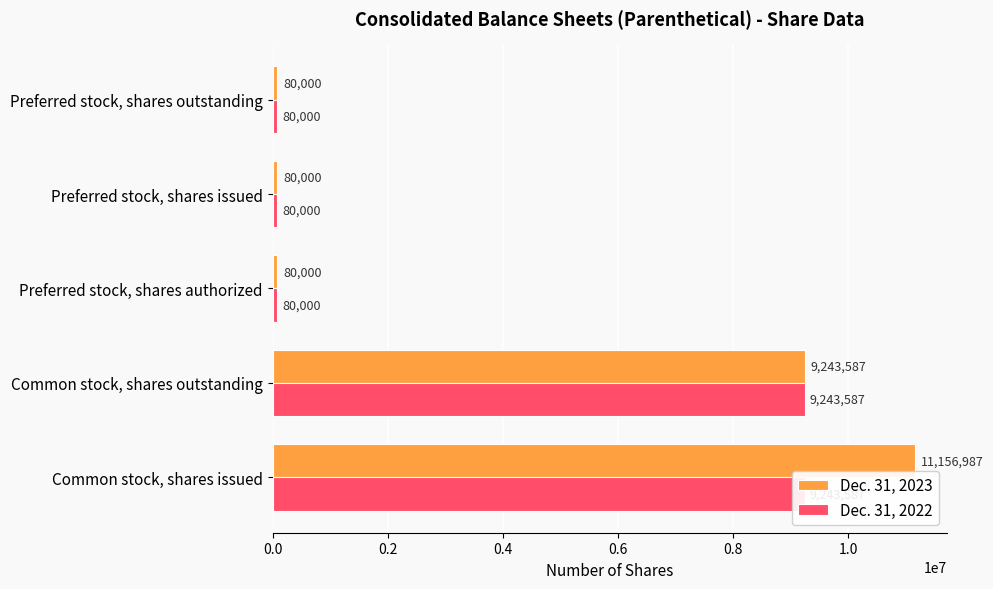

Rank the series by their average value, from lowest to highest.

Dec. 31, 2022, Dec. 31, 2023